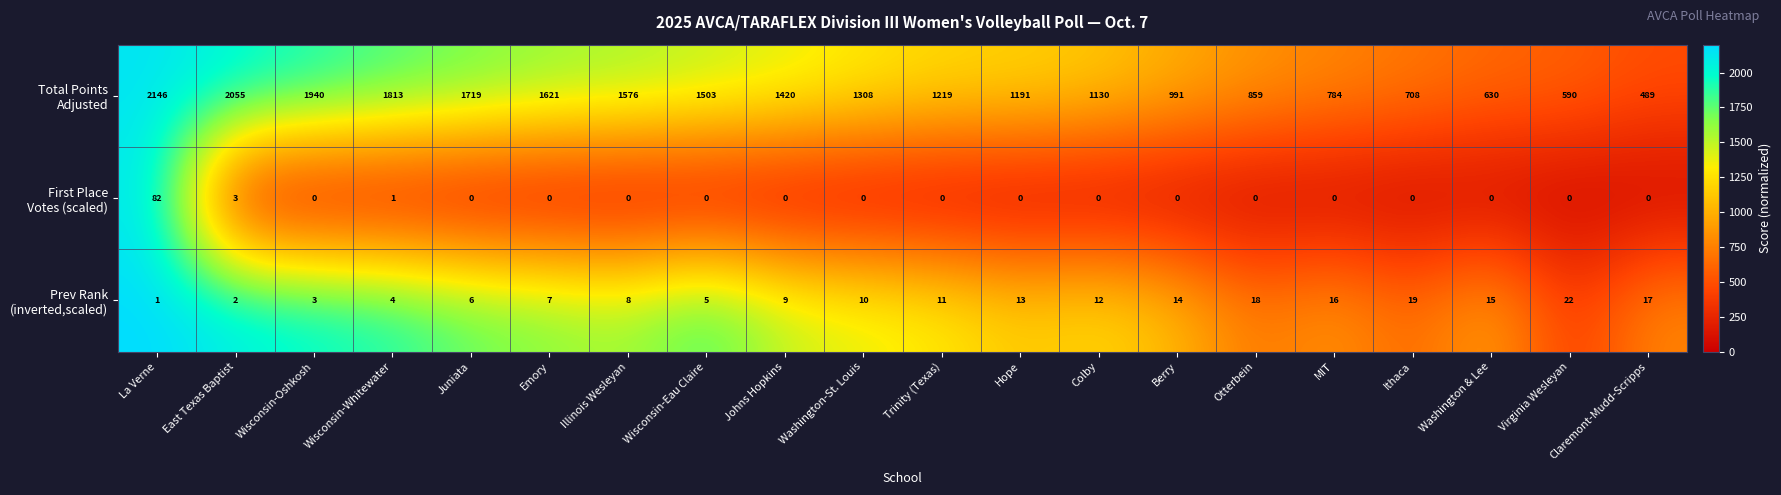

At how many categories does at least one series exceed 1936?

3